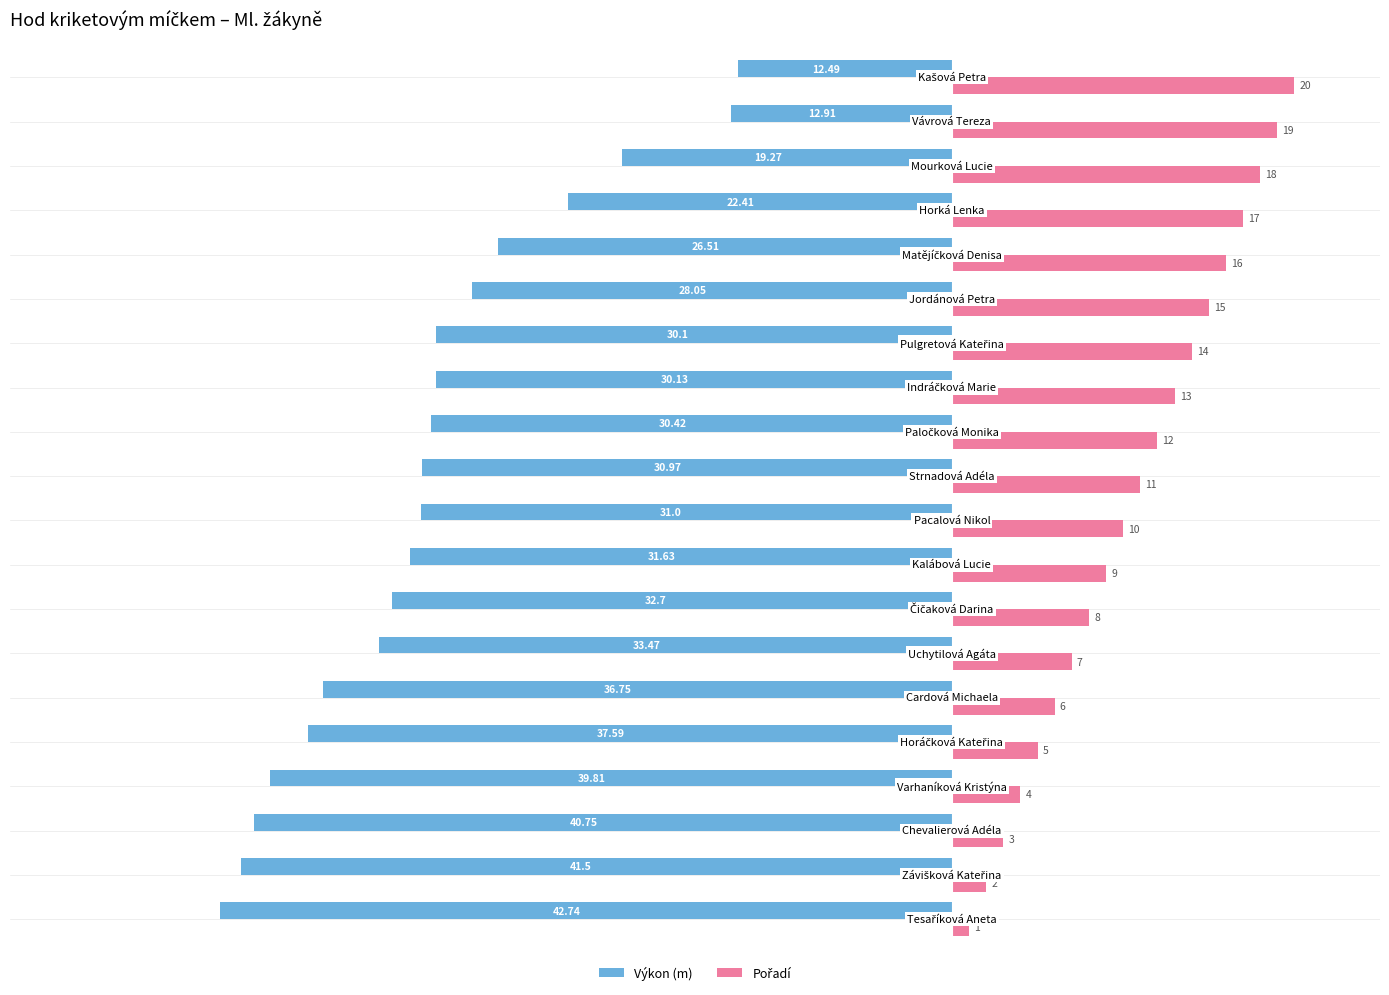

Which series has the widest spread of values?

Výkon (m)